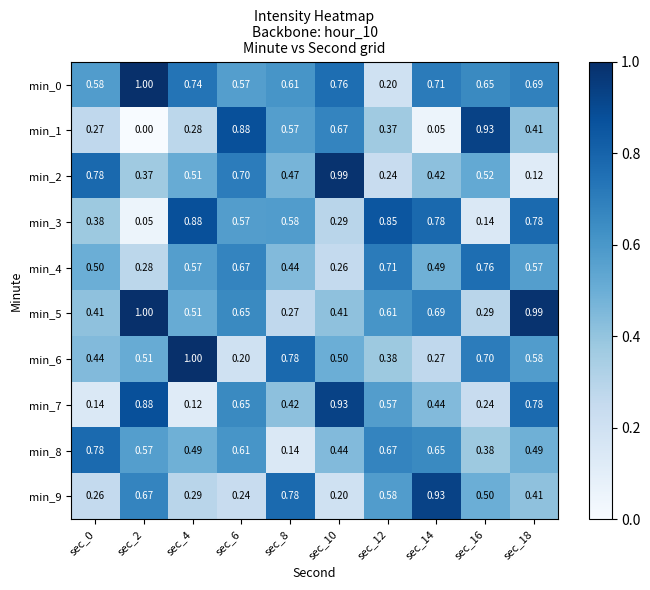

Is the value of min_5 at sec_8 greater than the value of min_4 at sec_12?

No